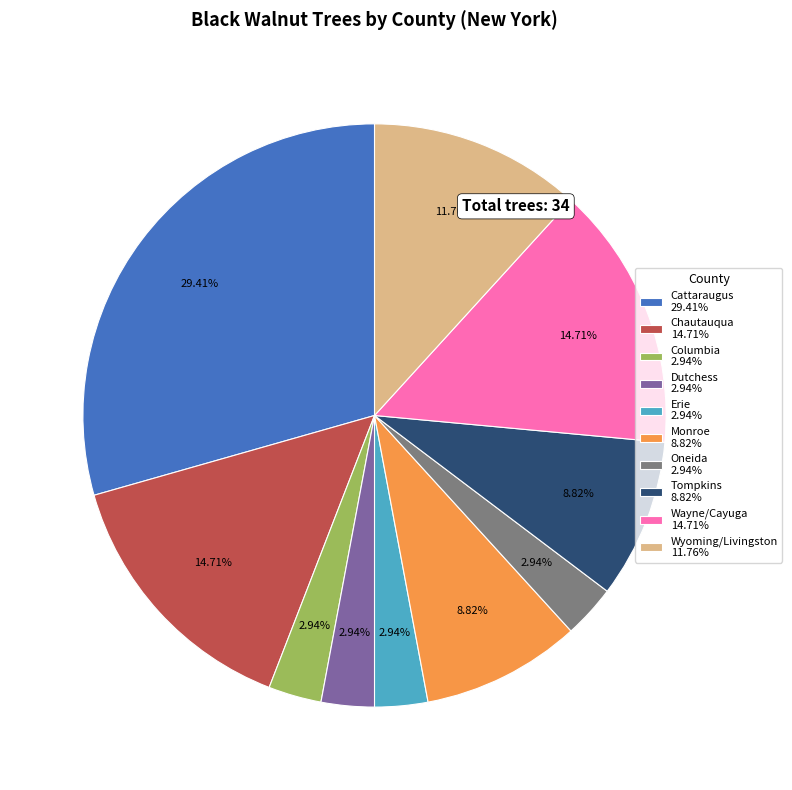

Which category has the biggest portion of the pie?

Cattaraugus